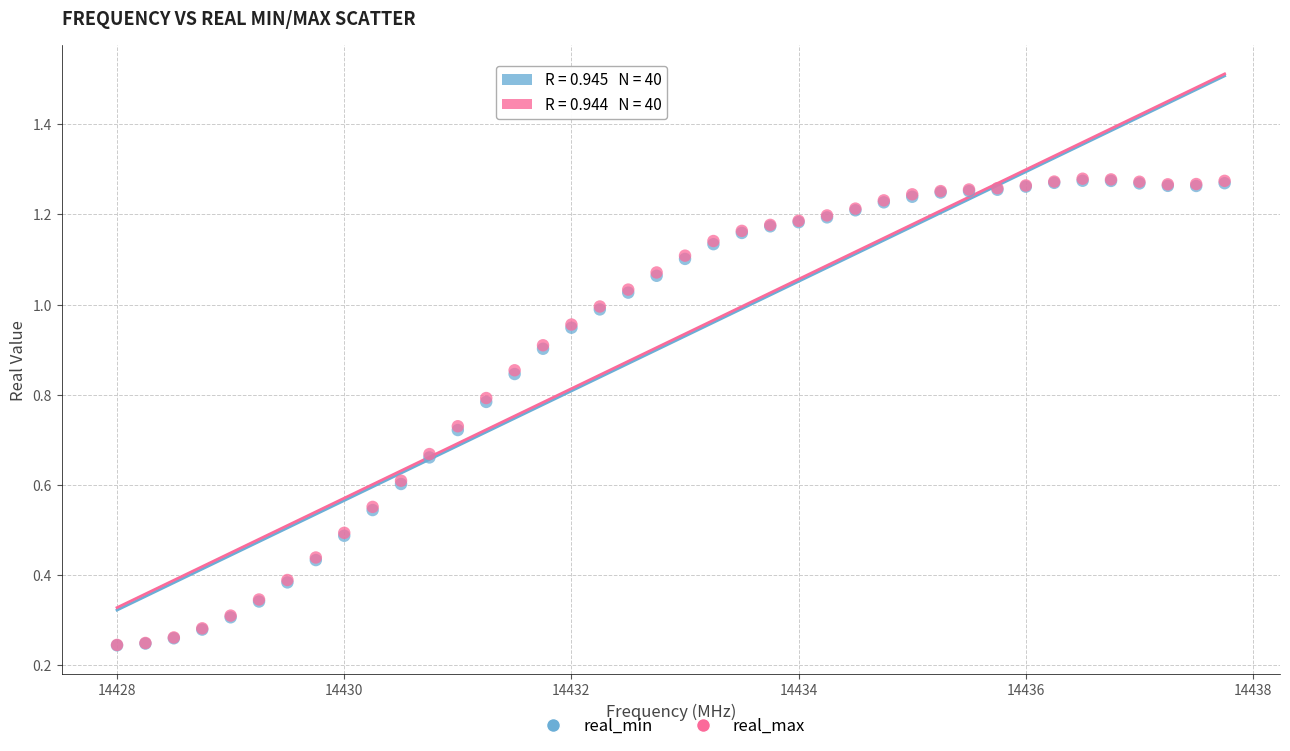

What are all the series names shown in the legend?

real_min, real_max